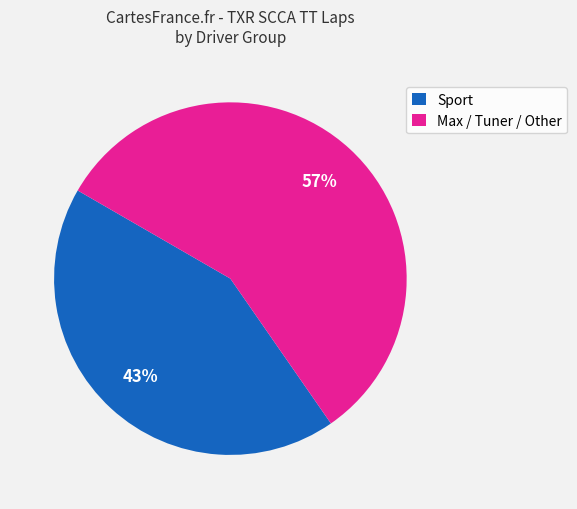

Which category has the biggest portion of the pie?

Max / Tuner / Other